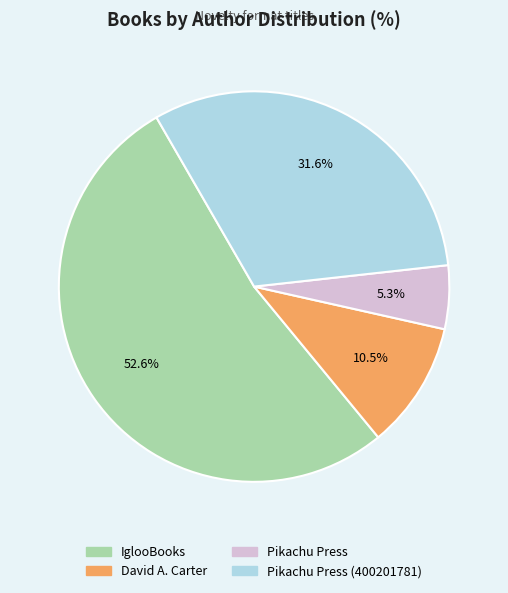

How many segments does this pie chart have?

4